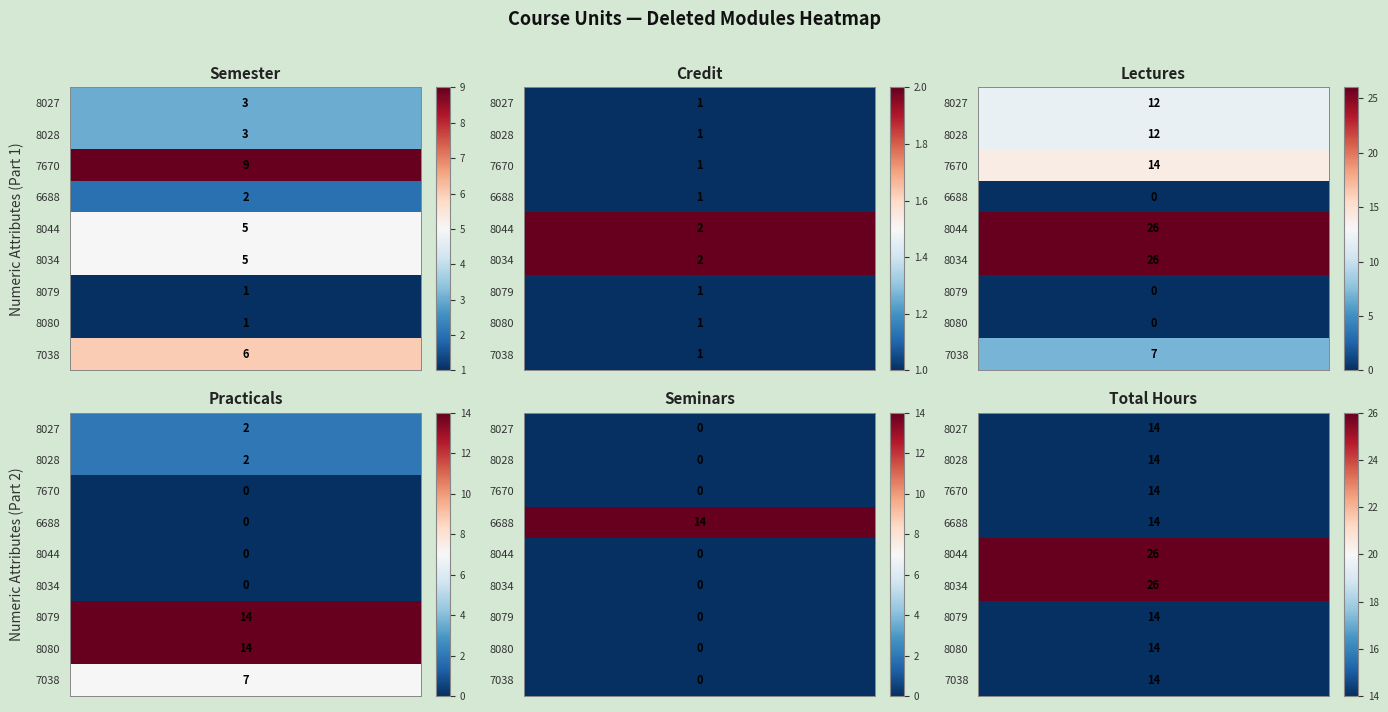

What is the approximate value of 8028 at 3?

2